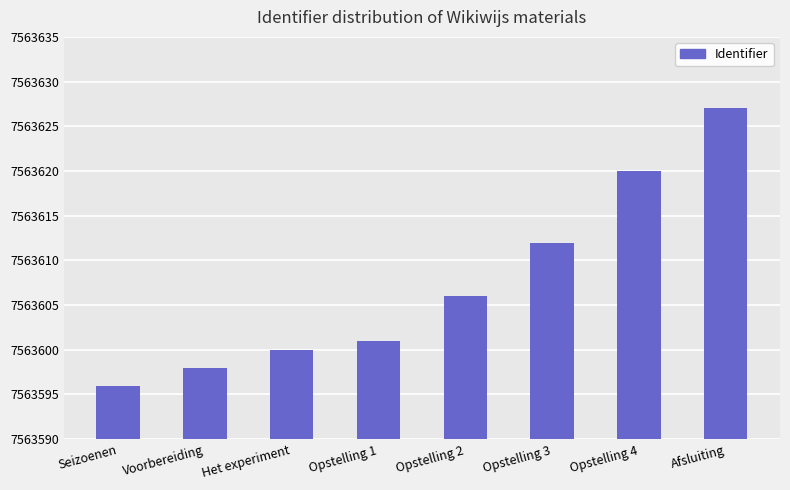

What is the difference between the second highest and minimum values?

24